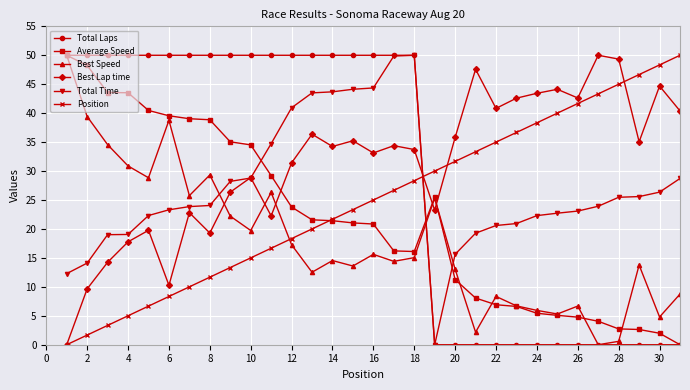

Which series has the largest total across all categories?

Best Lap time